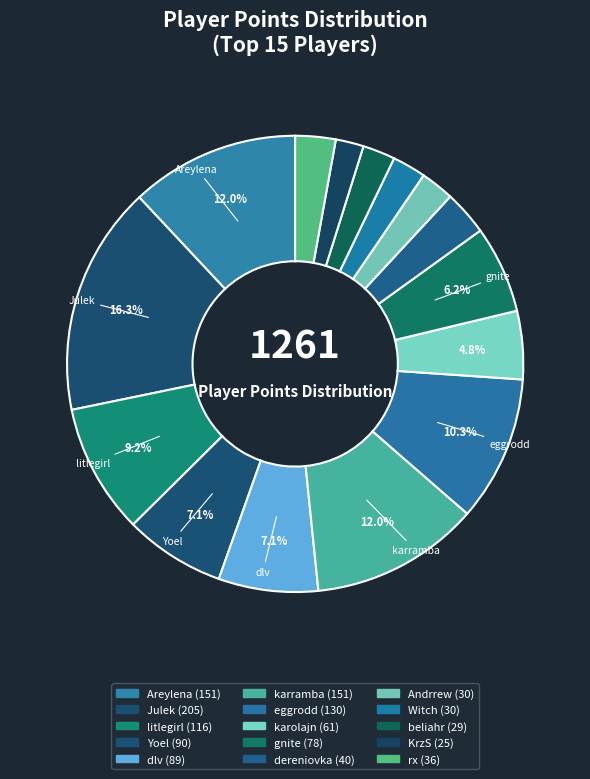

To the nearest percent, what portion does dlv represent?

7%